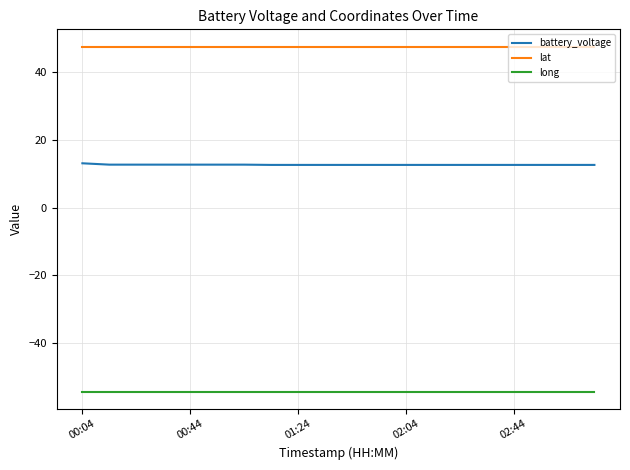

What is the minimum value shown in the chart?

-54.3